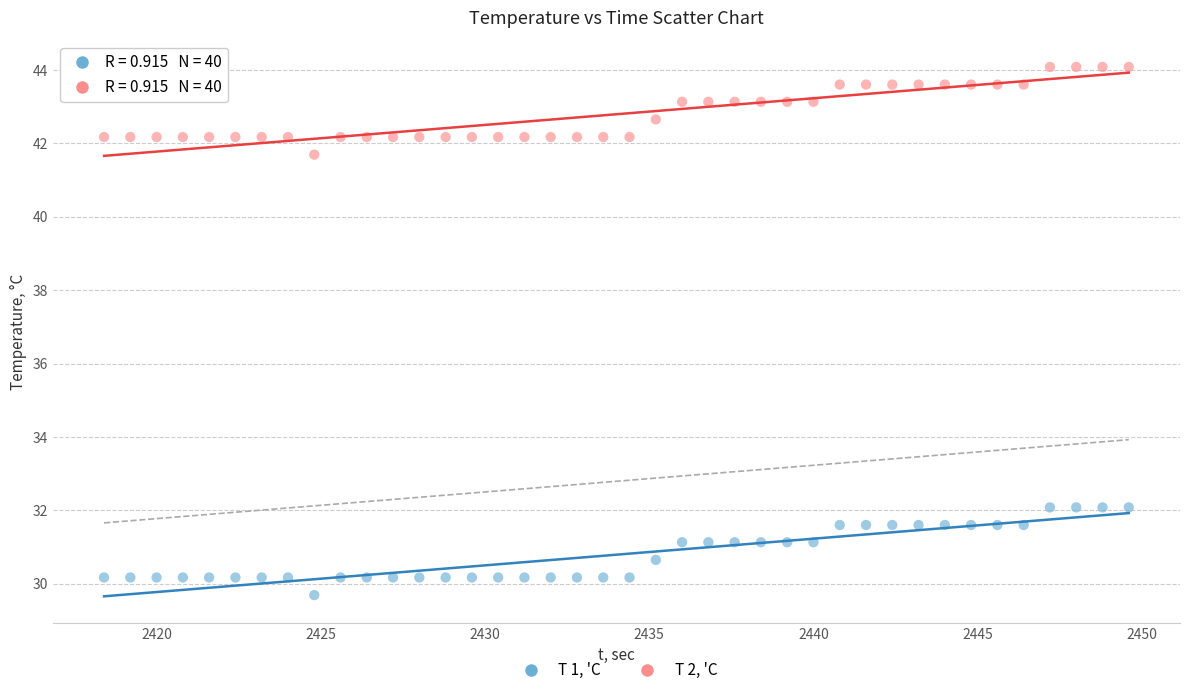

Across all data points, what is the range of X values (max minus min)?

31.2